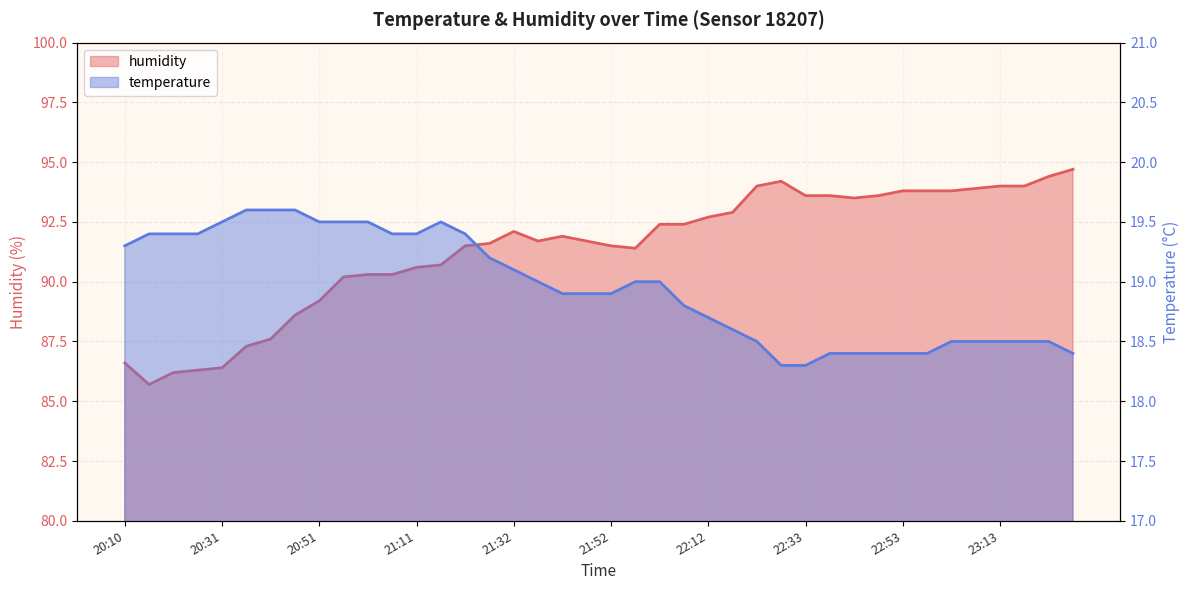

Does the chart have visible grid lines?

Yes